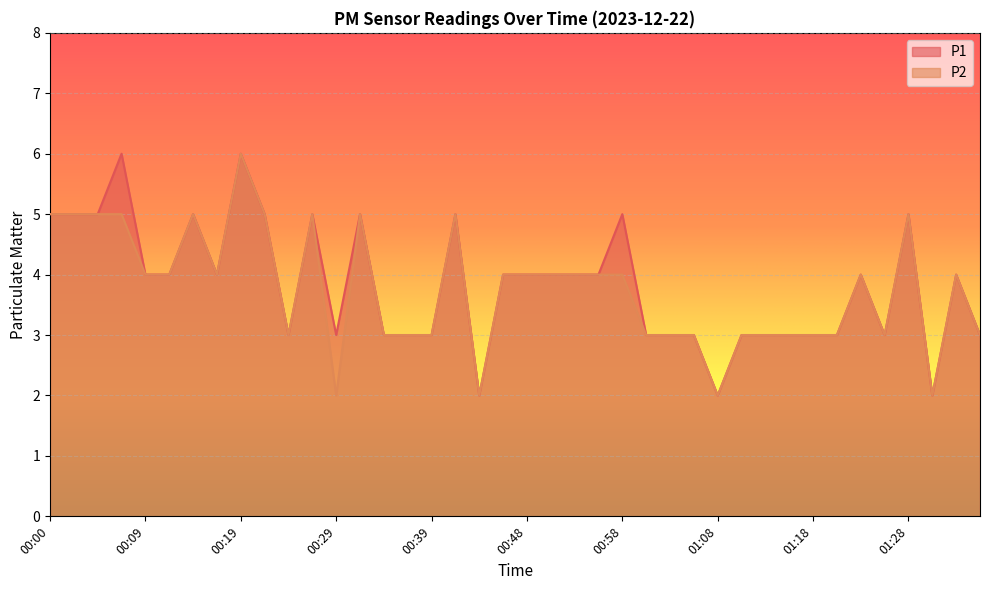

True or false: P2 and P1 intersect in this chart.

False